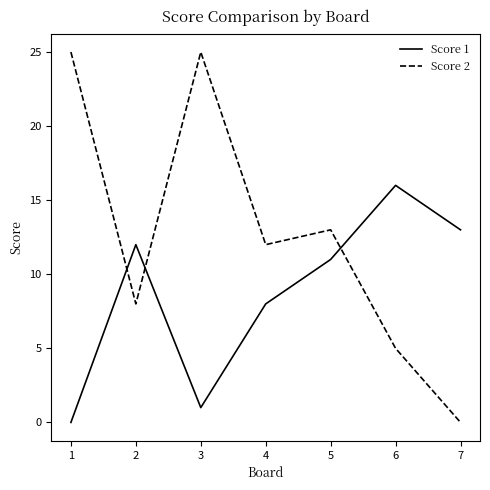

Between 1 and 4, which series saw the biggest shift?

Score 2